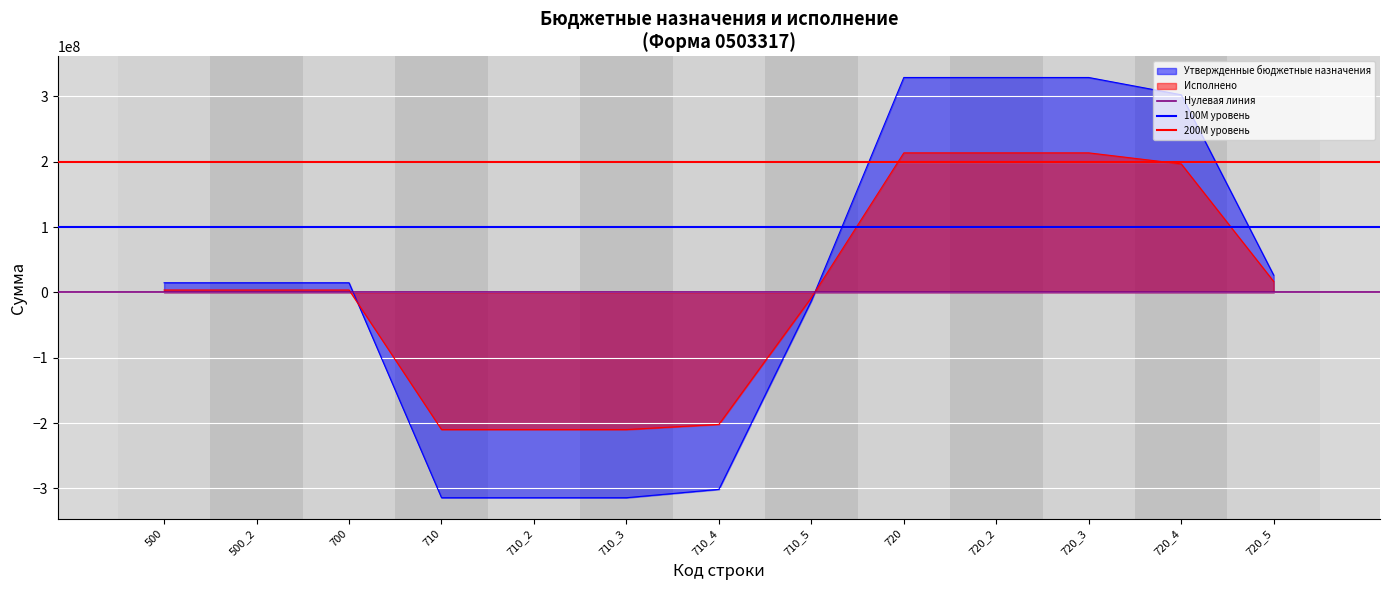

What is the lowest value of the 200M уровень series?

200000000